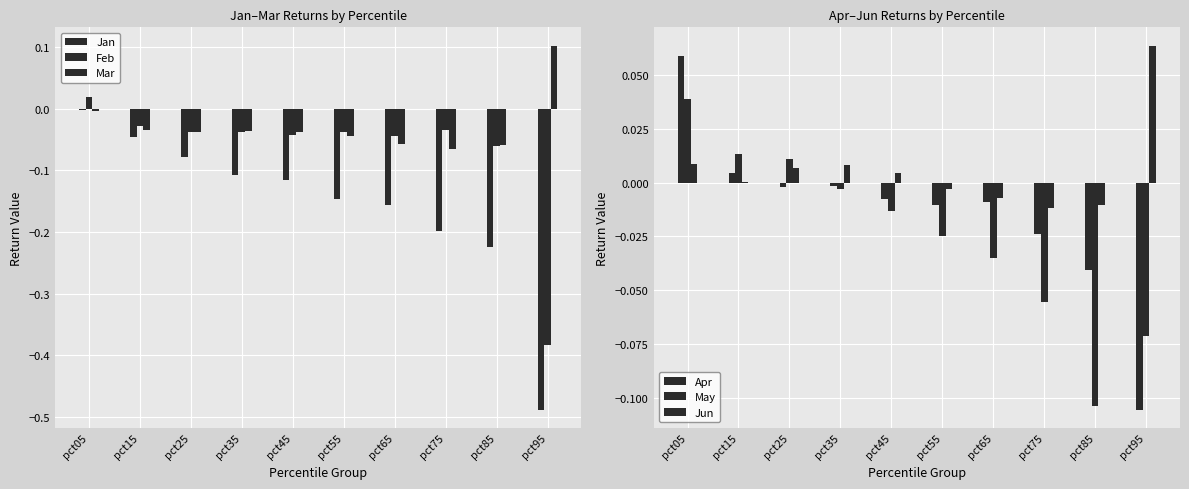

Rank the series by their maximum value, from highest to lowest.

Mar, Jun, Apr, May, Feb, Jan